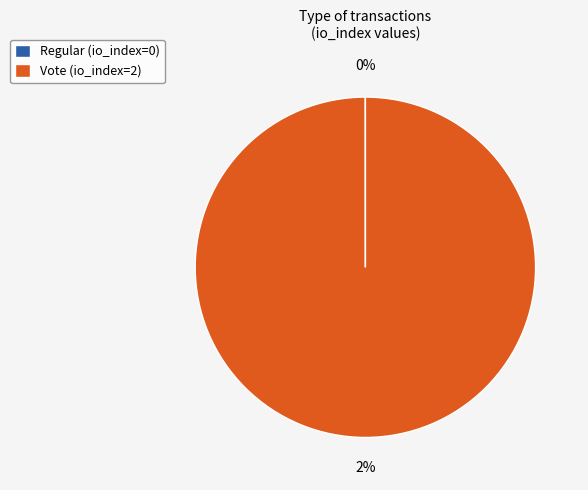

What is the change in value from Regular to Vote?

+2